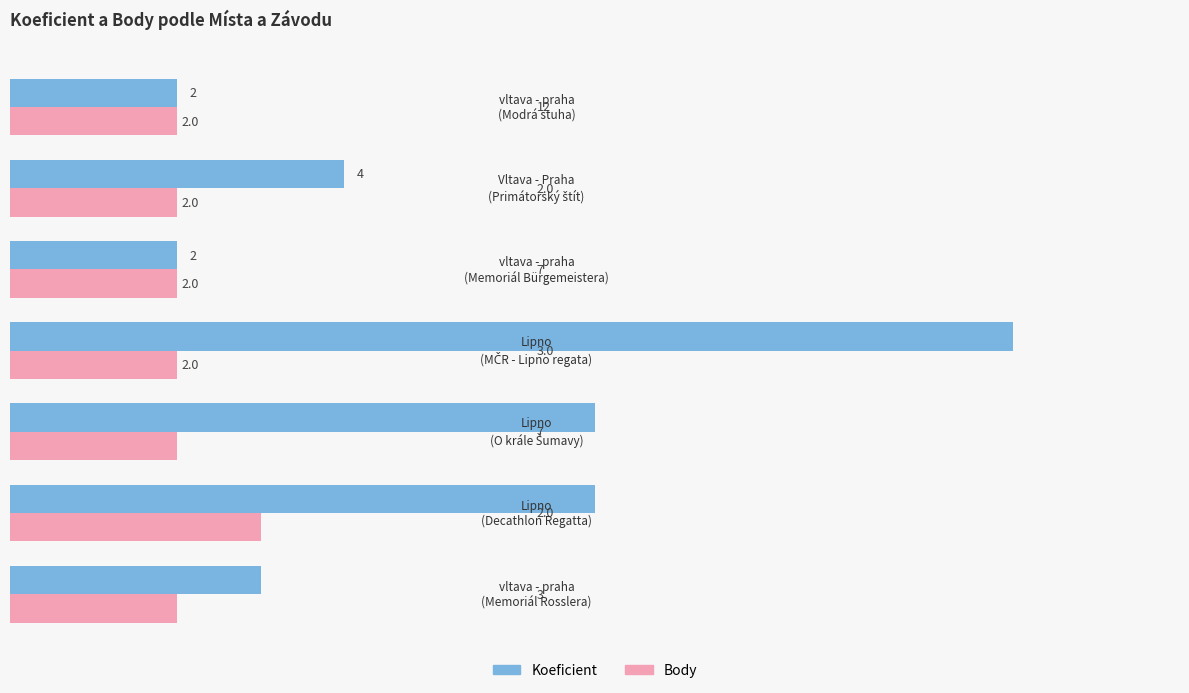

Rank the series by their average value, from lowest to highest.

Body, Koeficient